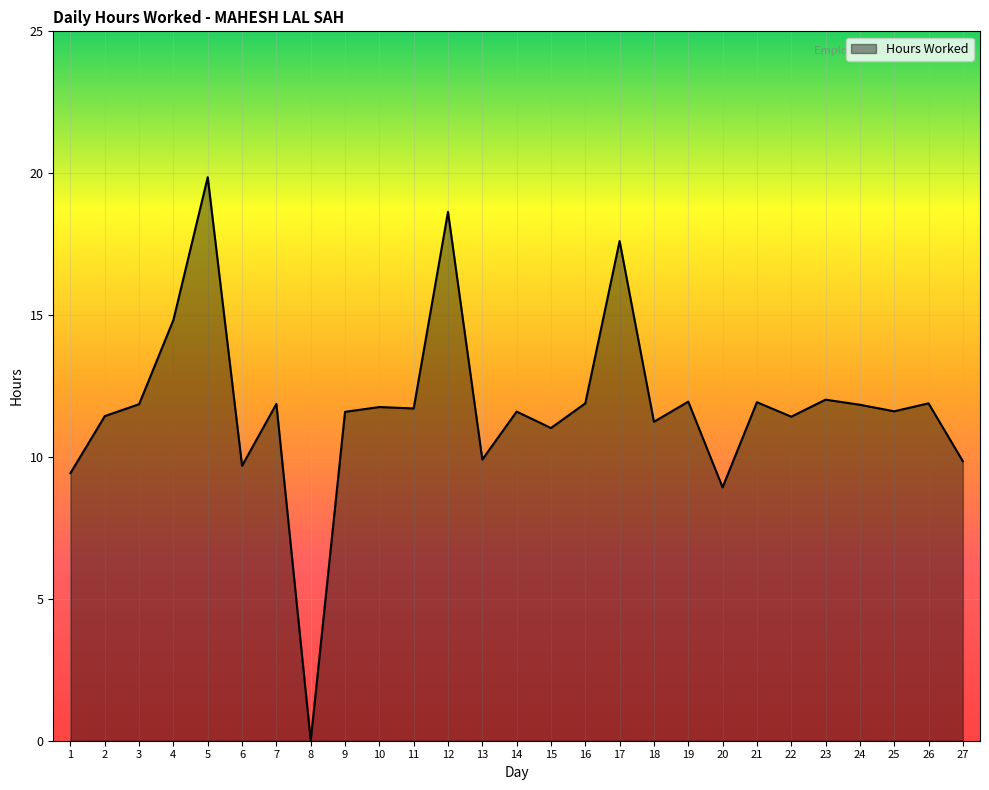

Approximately how many times larger is the value at 22 compared to 27?

1.2